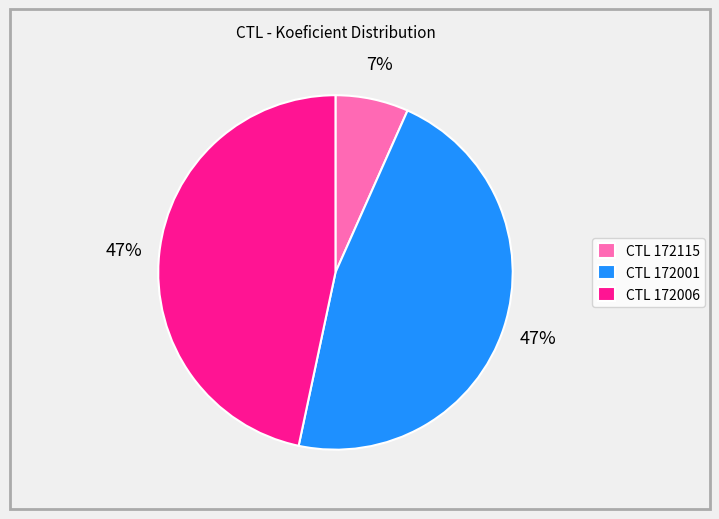

Is it true that CTL 172115 is 7% of the pie?

True